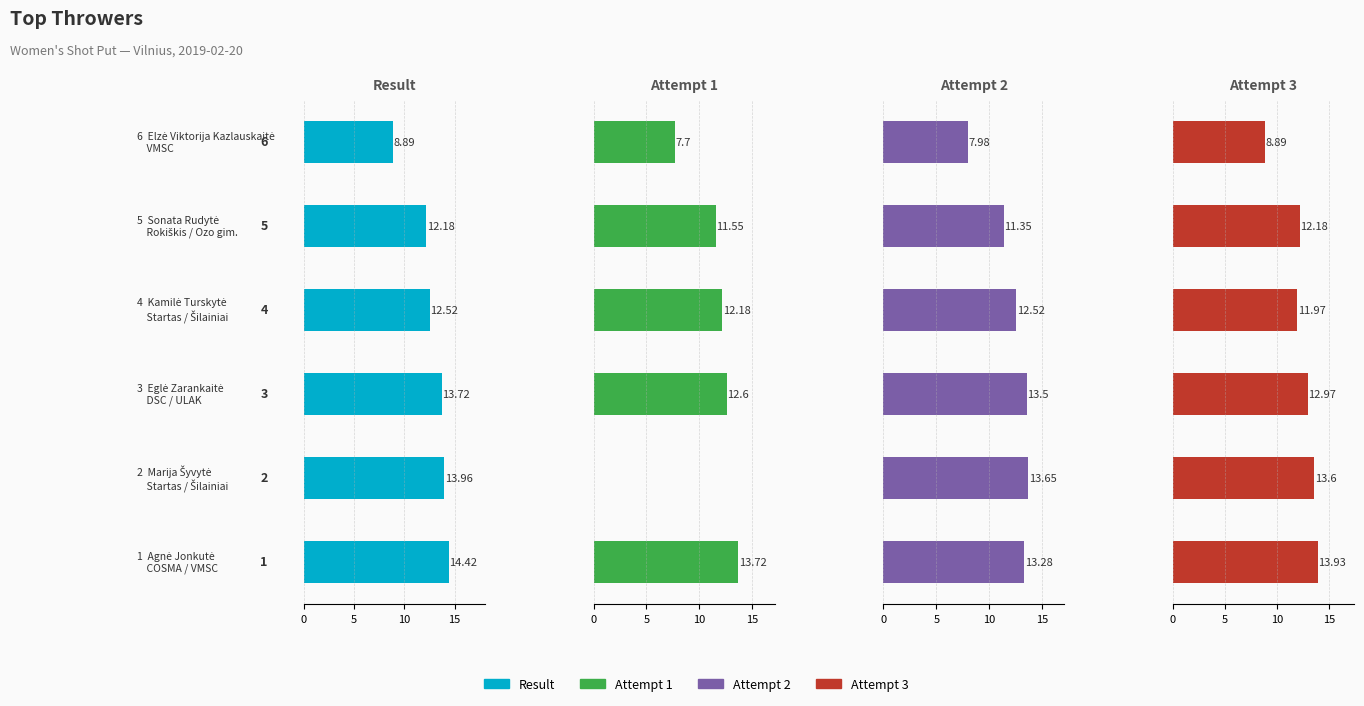

At how many categories does at least one series exceed 4?

6